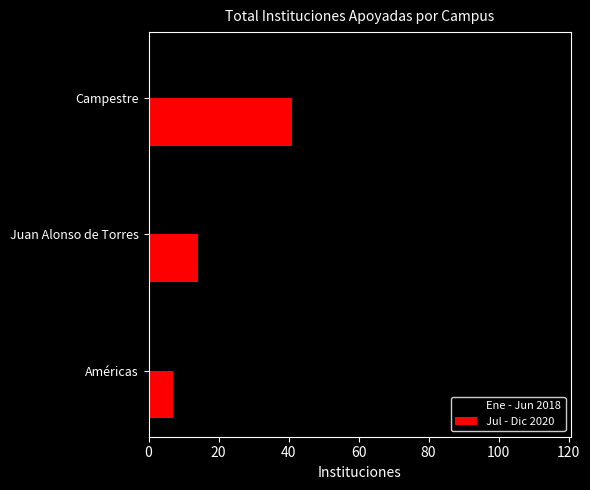

What is the spread (max minus min) of values at Américas?

27